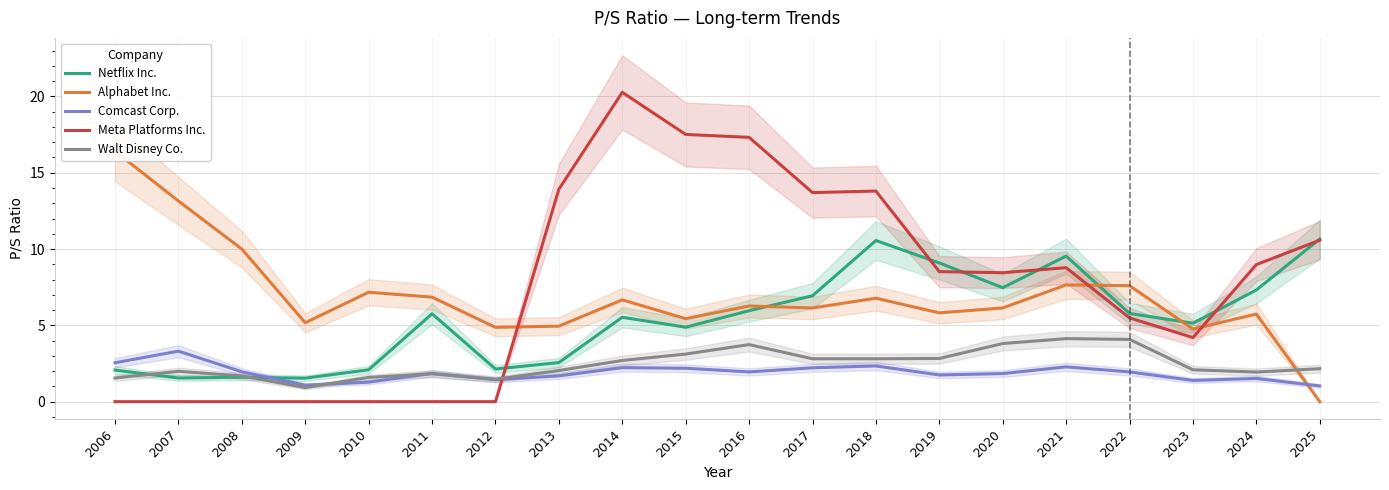

Where is Netflix Inc. nearest to the value 6?

2016